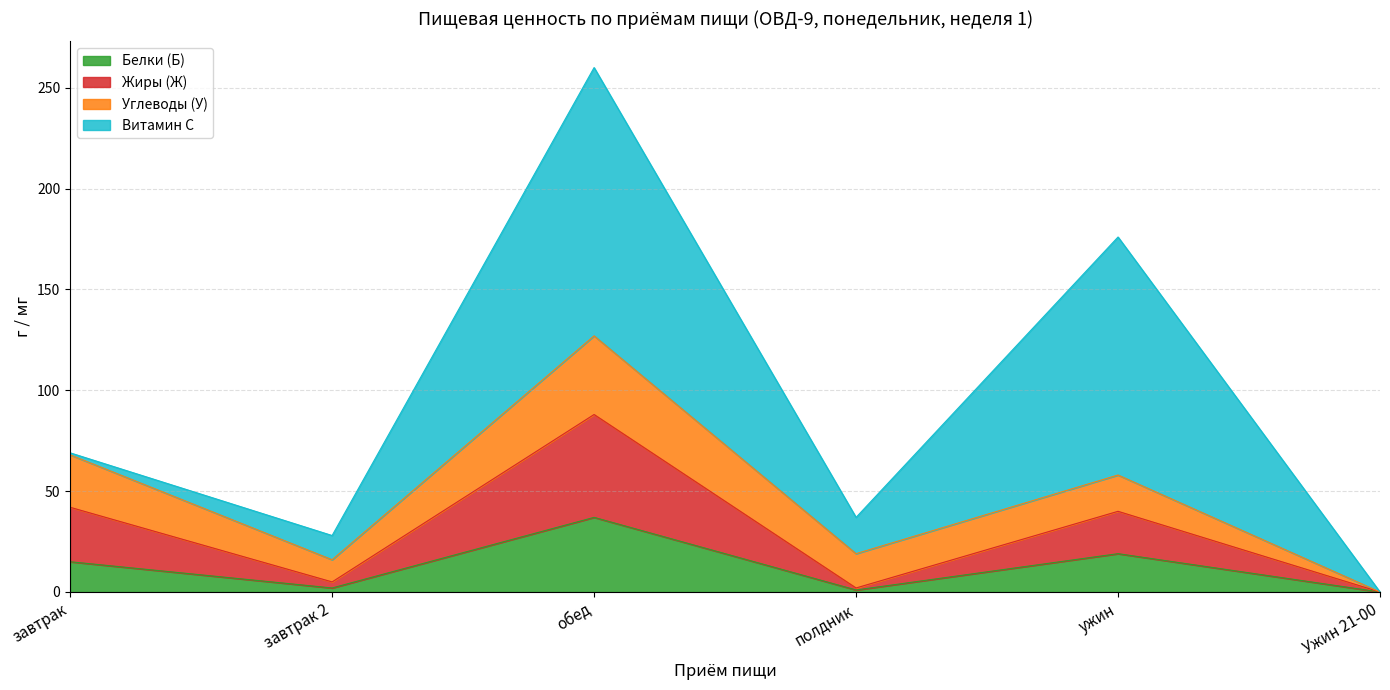

What are all the series names shown in the legend?

Белки (Б), Жиры (Ж), Углеводы (У), Витамин С